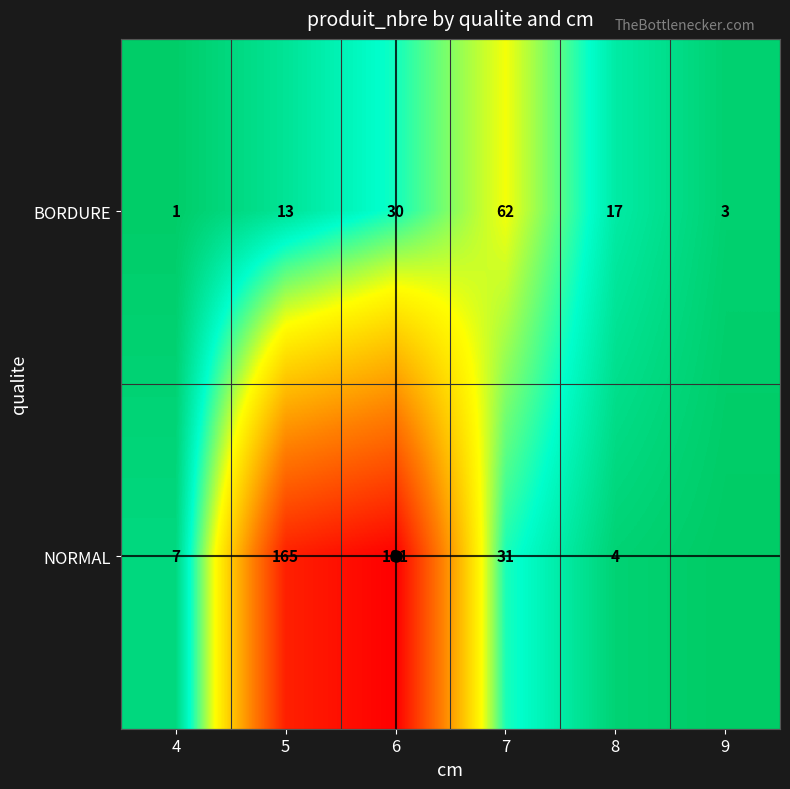

Is the value of NORMAL at 8 greater than the value of BORDURE at 9?

Yes